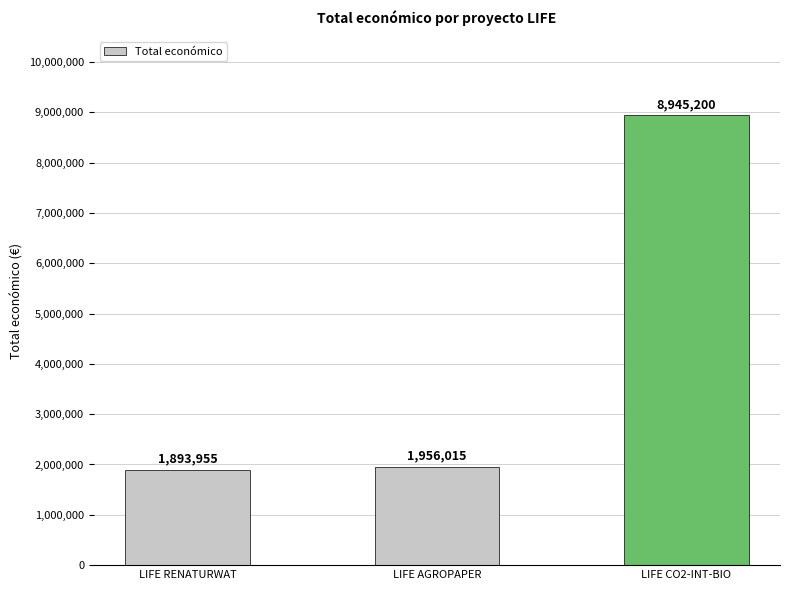

How many values are below 1956015?

1